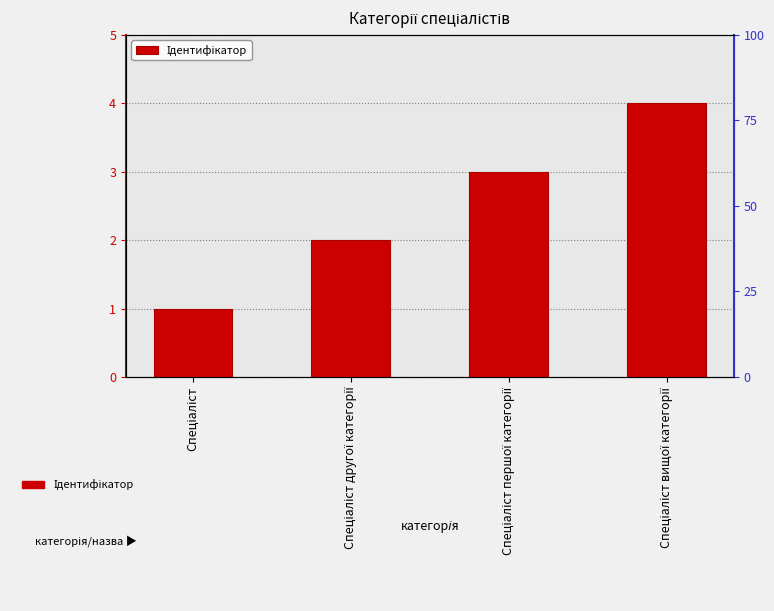

What is the change in value from Спеціаліст першої категорії to Спеціаліст вищої категорії?

+1